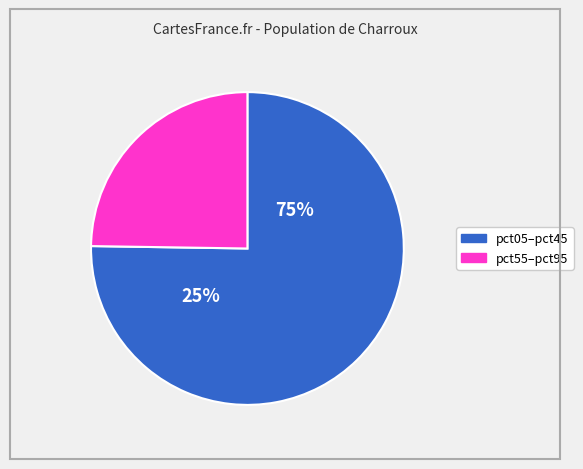

Is pct45 the majority of the pie?

No